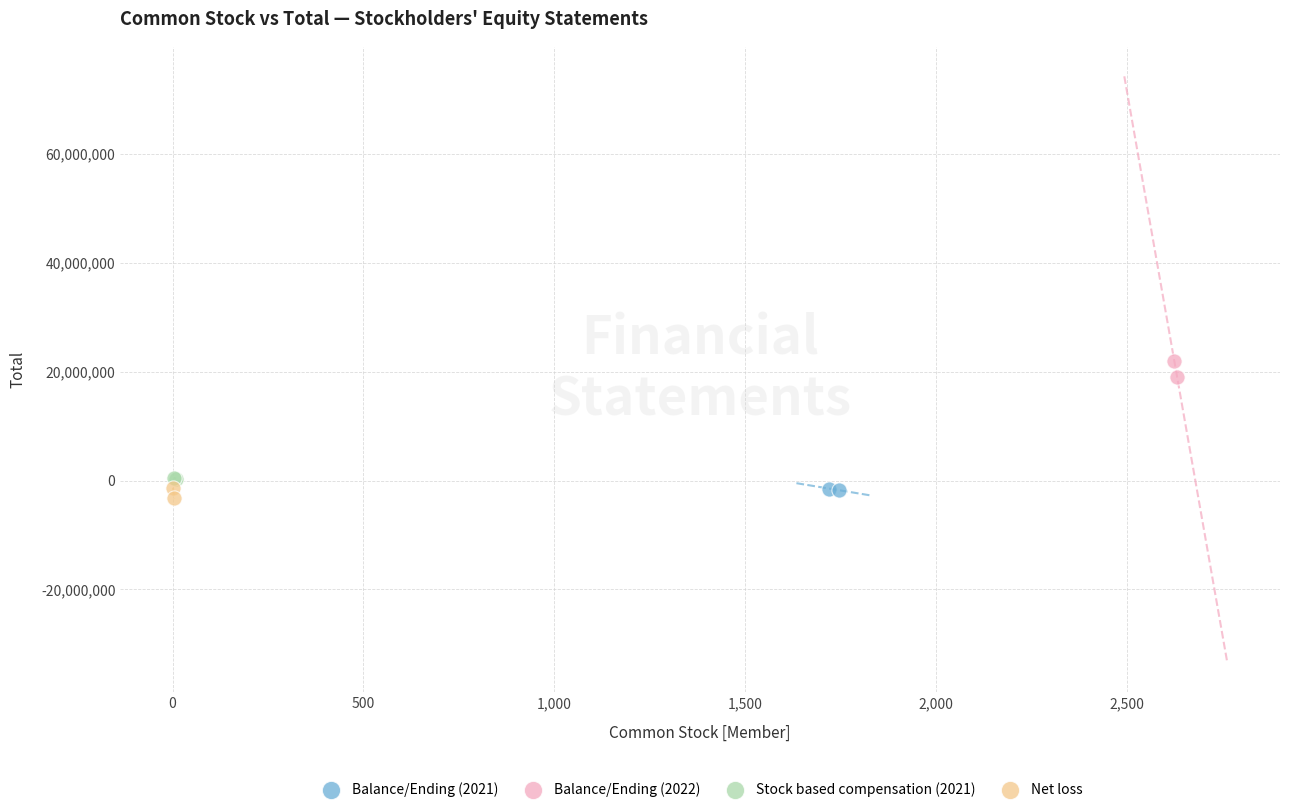

Which series contains the lowest Y value?

Net loss